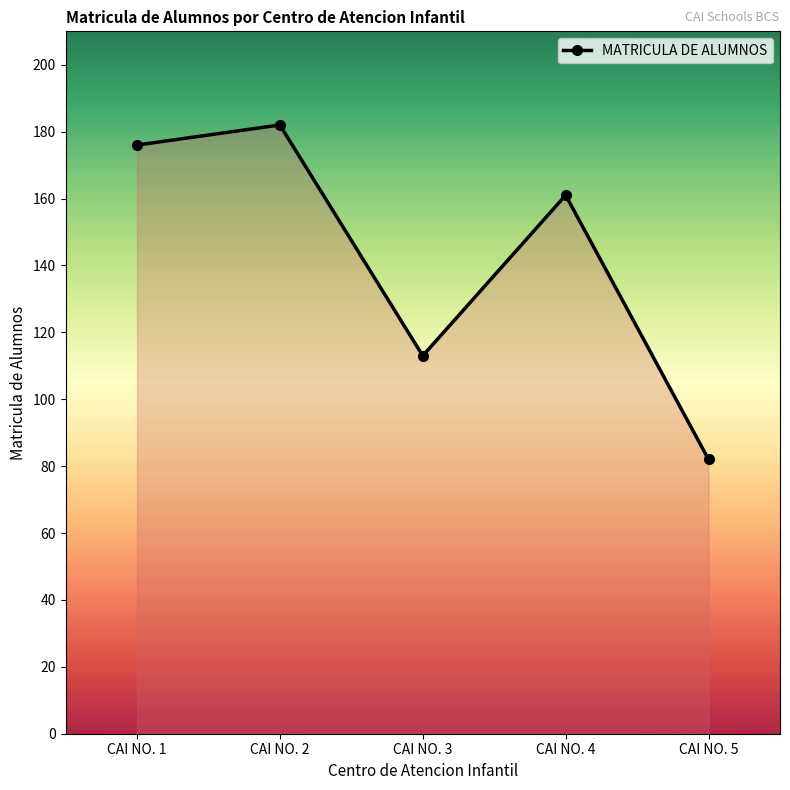

List the labels in order of value, smallest first.

CAI NO. 5, CAI NO. 3, CAI NO. 4, CAI NO. 1, CAI NO. 2